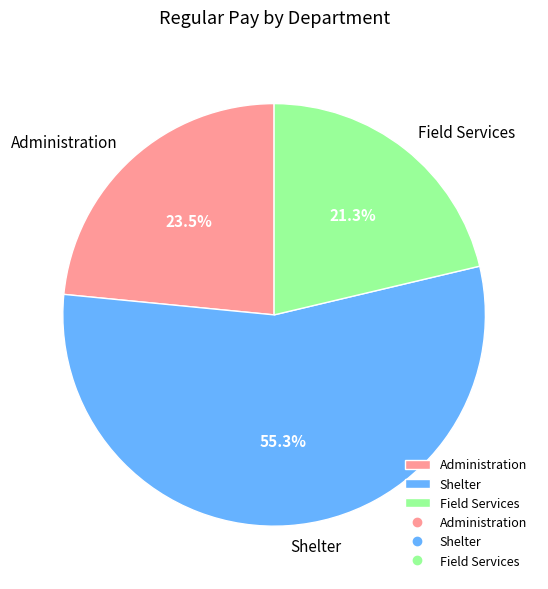

What is the majority slice?

Shelter